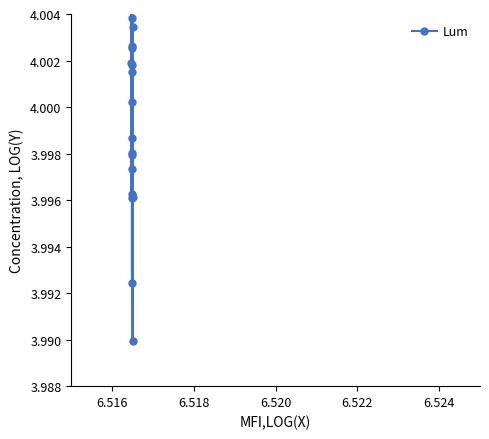

True or false: the data shows 6.4 at 12.

False